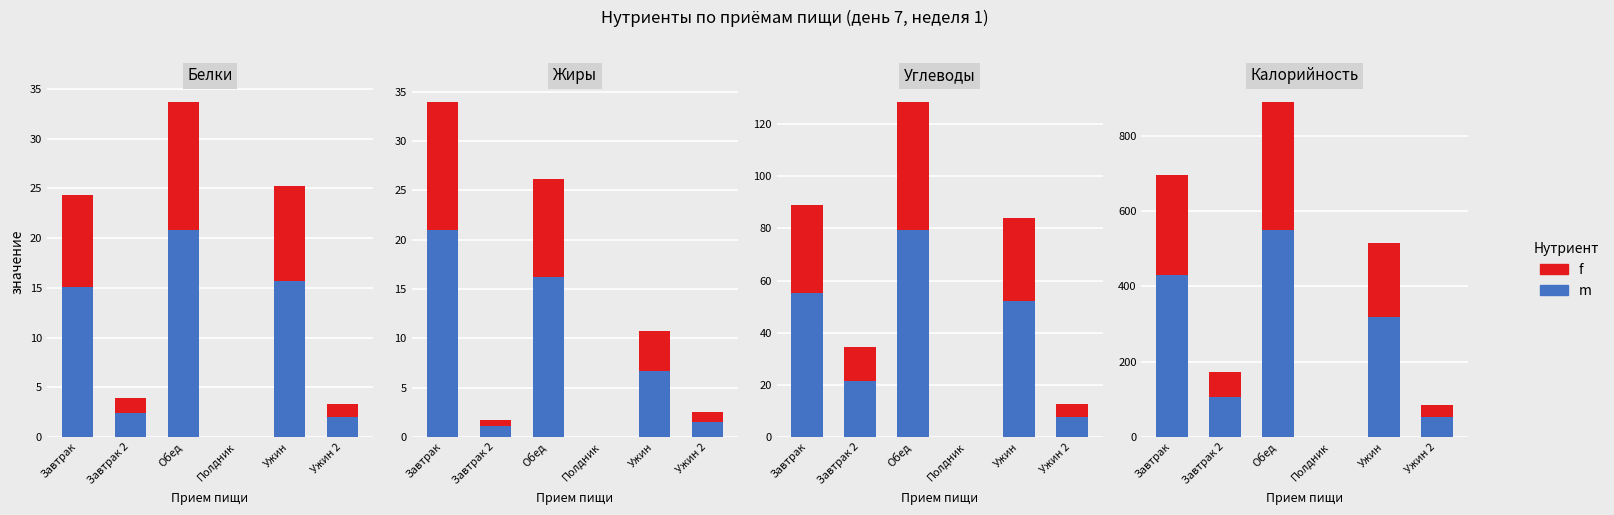

What is the maximum value for m?

551.1